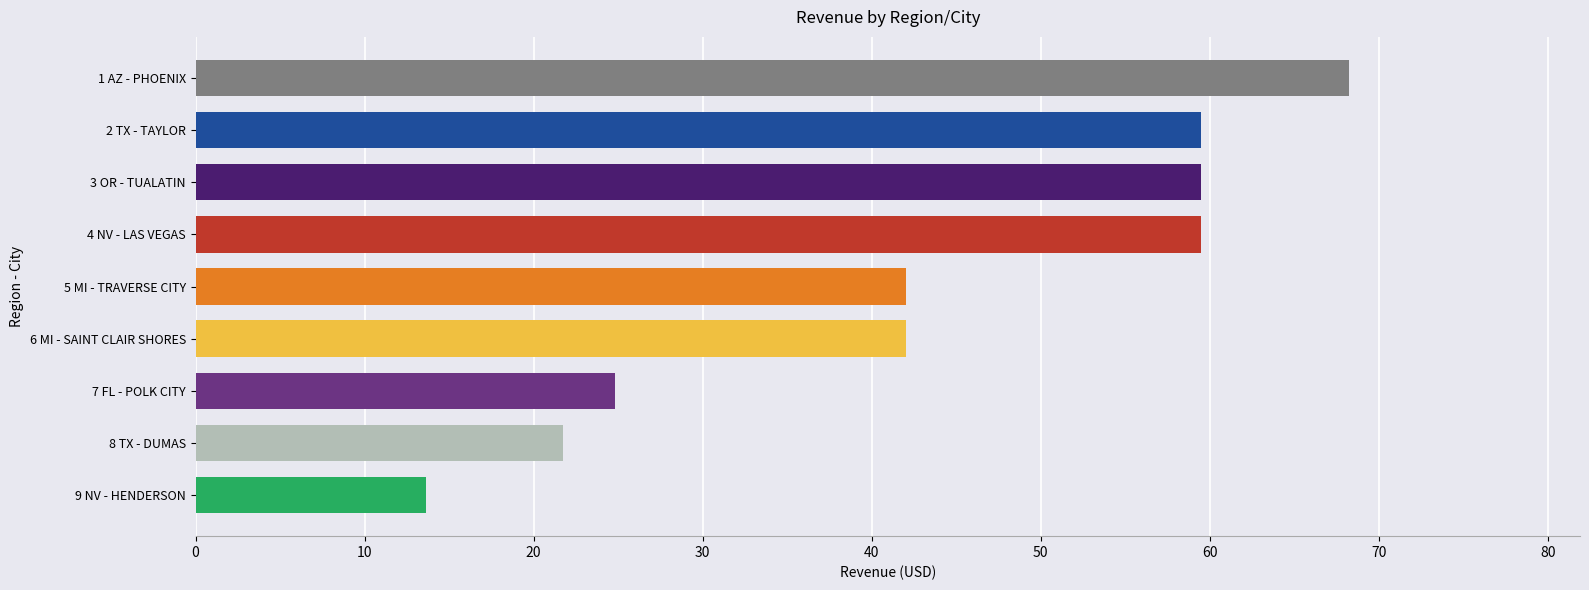

What is the smallest value displayed?

13.7